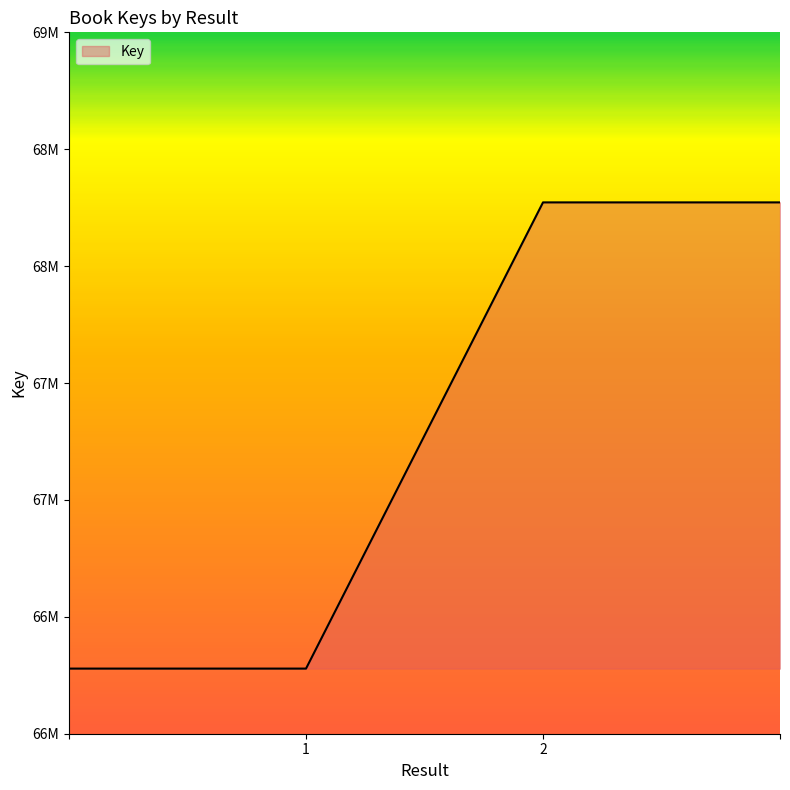

Does the chart display data point markers on the line(s)?

No